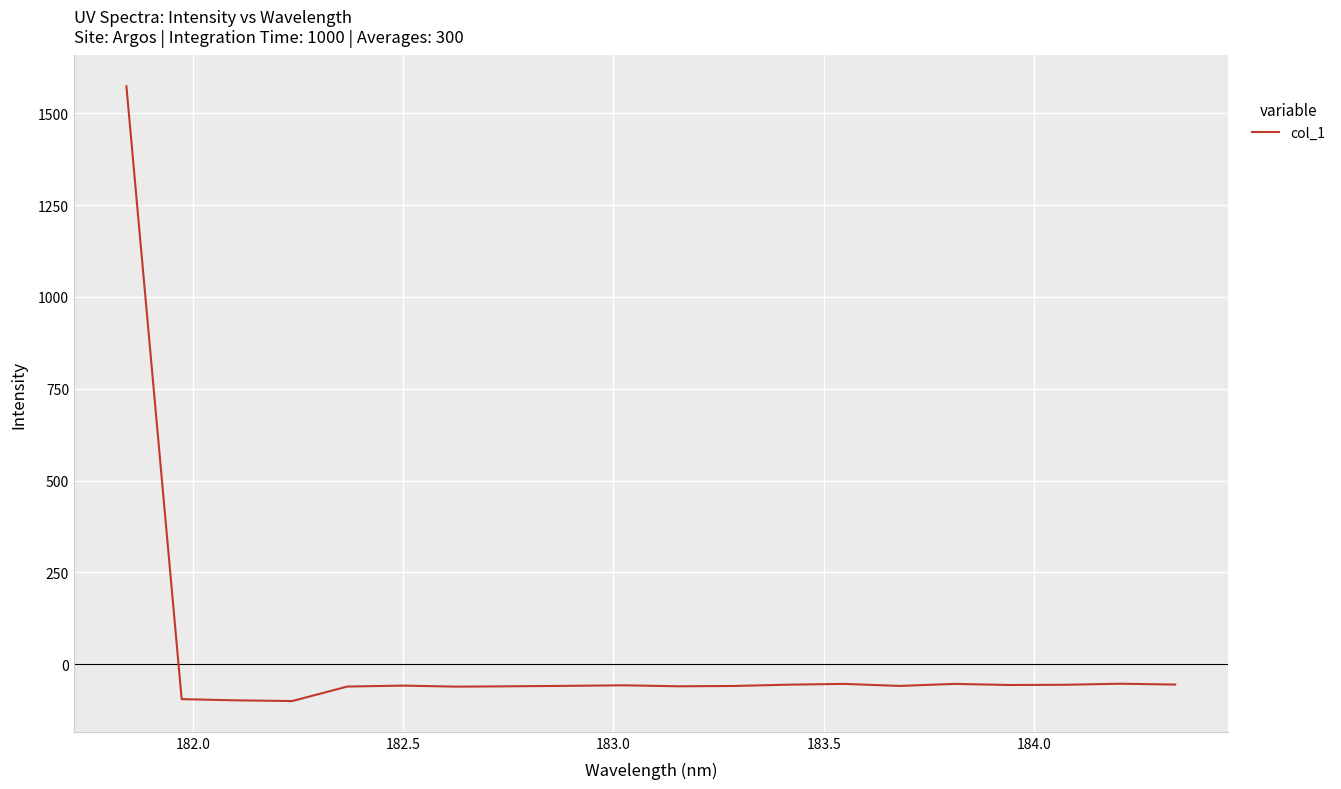

What is the greatest value displayed?

1573.8